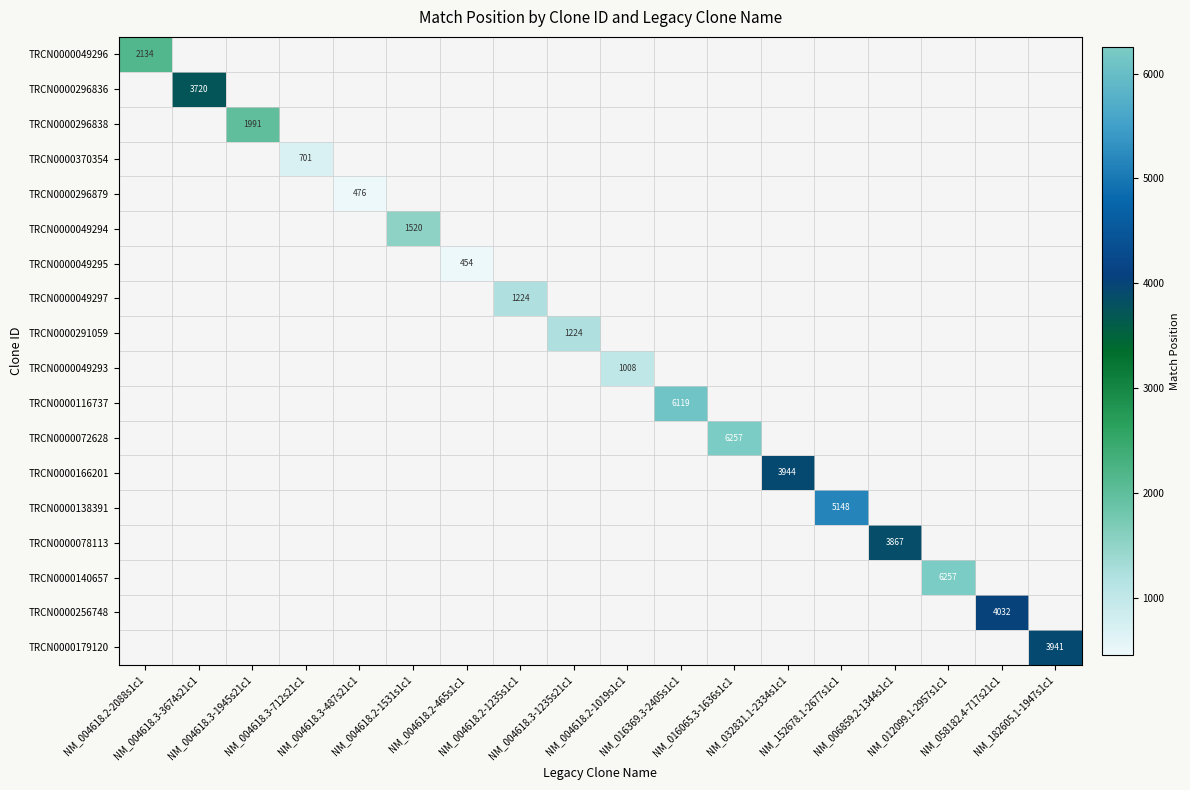

The value of TRCN0000049294 at NM_032831.1-2334s1c1 is 0. True or false?

True